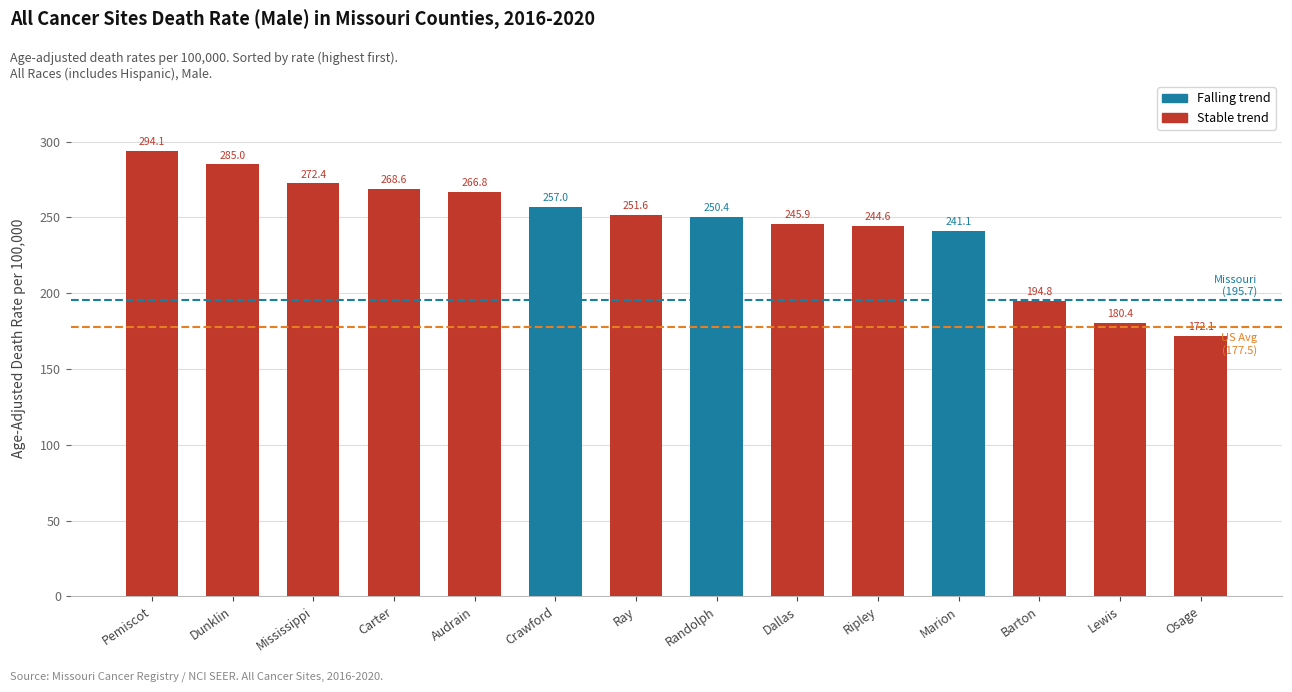

Reading left to right, extract all data points from this chart.

Pemiscot=294.1	Dunklin=285.0	Mississippi=272.4	Carter=268.6	Audrain=266.8	Crawford=257.0	Ray=251.6	Randolph=250.4	Dallas=245.9	Ripley=244.6	Marion=241.1	Barton=194.8	Lewis=180.4	Osage=172.1